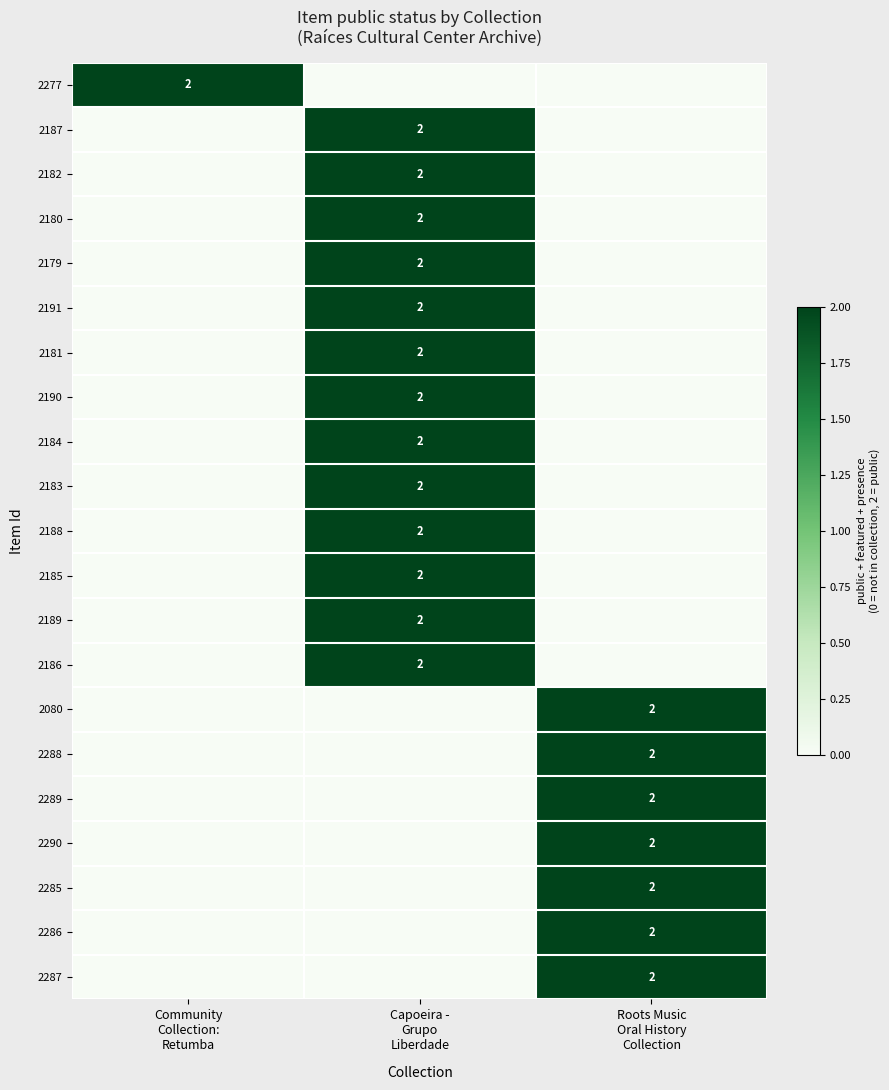

How many distinct data groups are displayed?

21